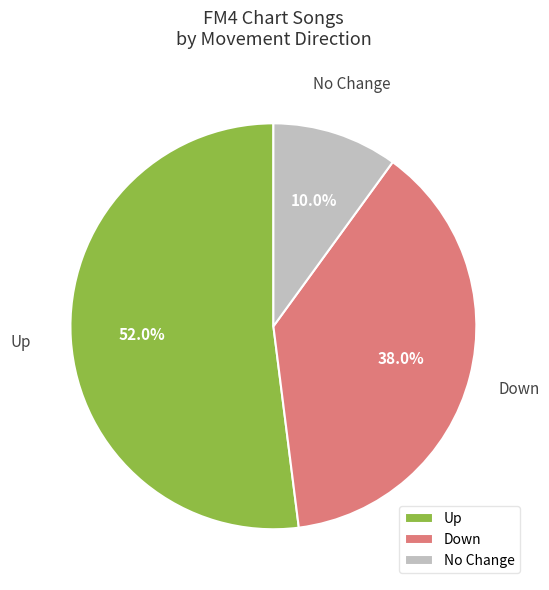

What is the smallest slice in the pie chart?

No Change